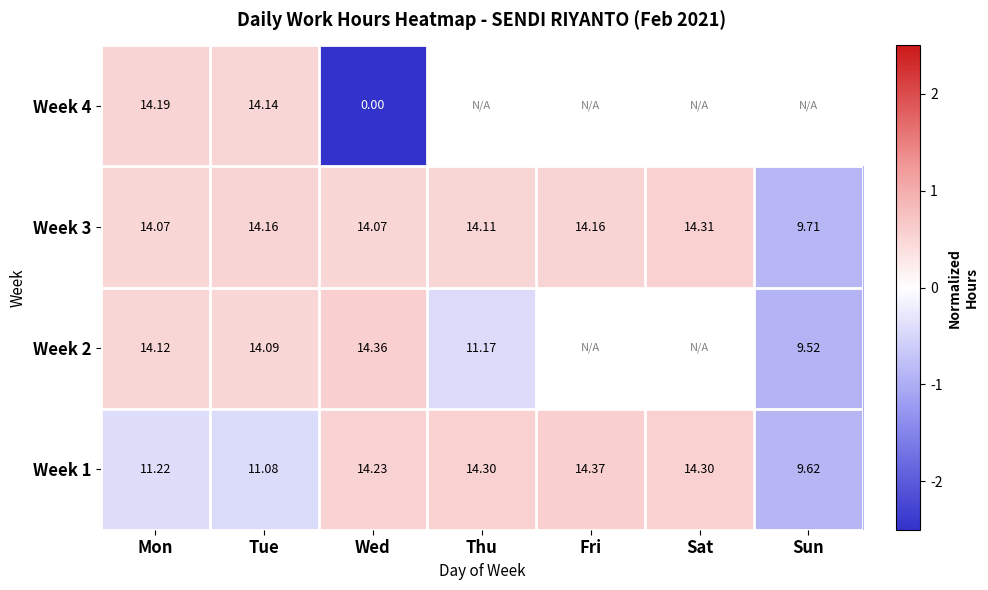

Where does the Week 3 series first go above 14?

Mon